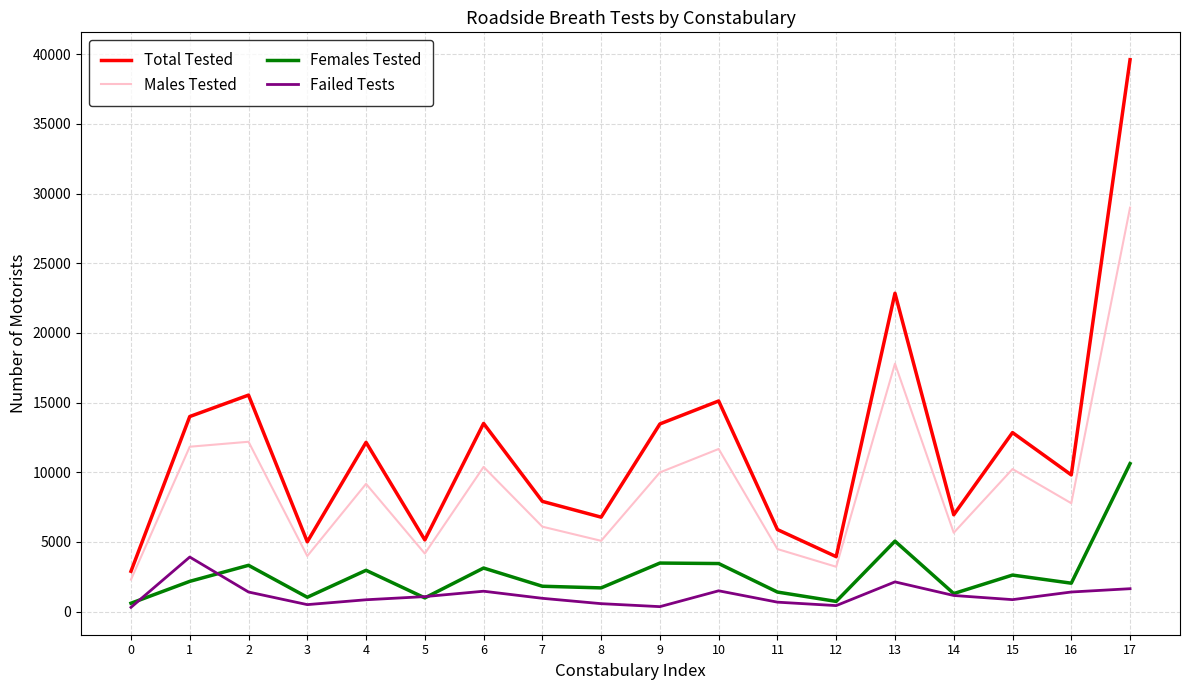

True or false: Failed Tests and Total Tested cross at least once.

False